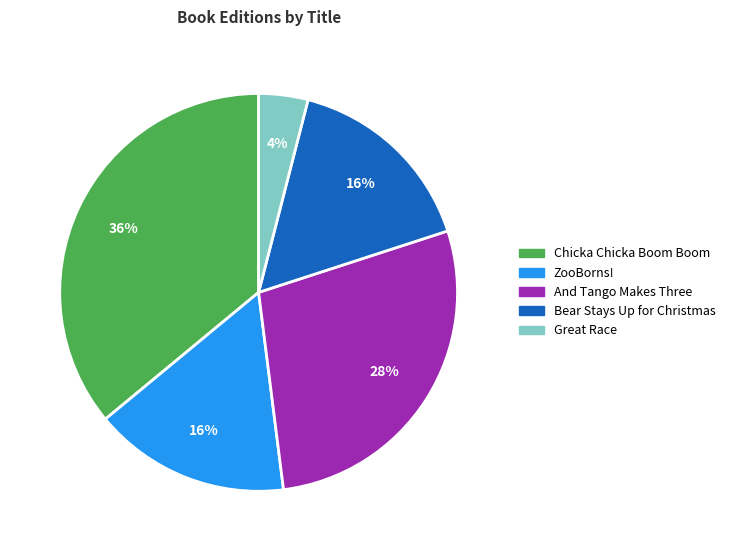

How many segments does this pie chart have?

5